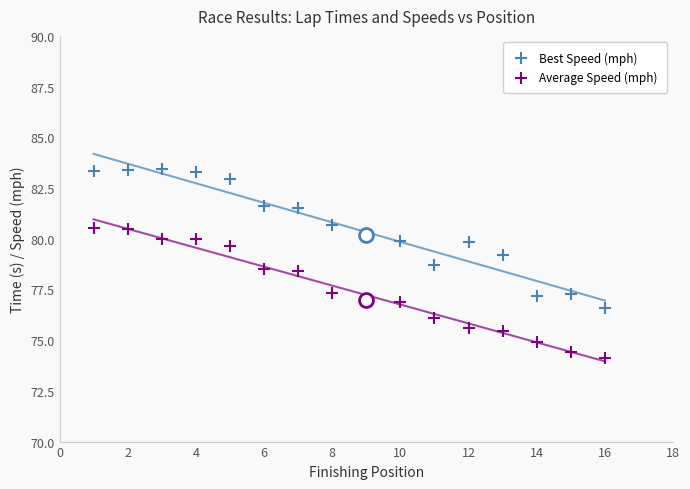

Across all data points, what is the range of Y values (max minus min)?

9.3